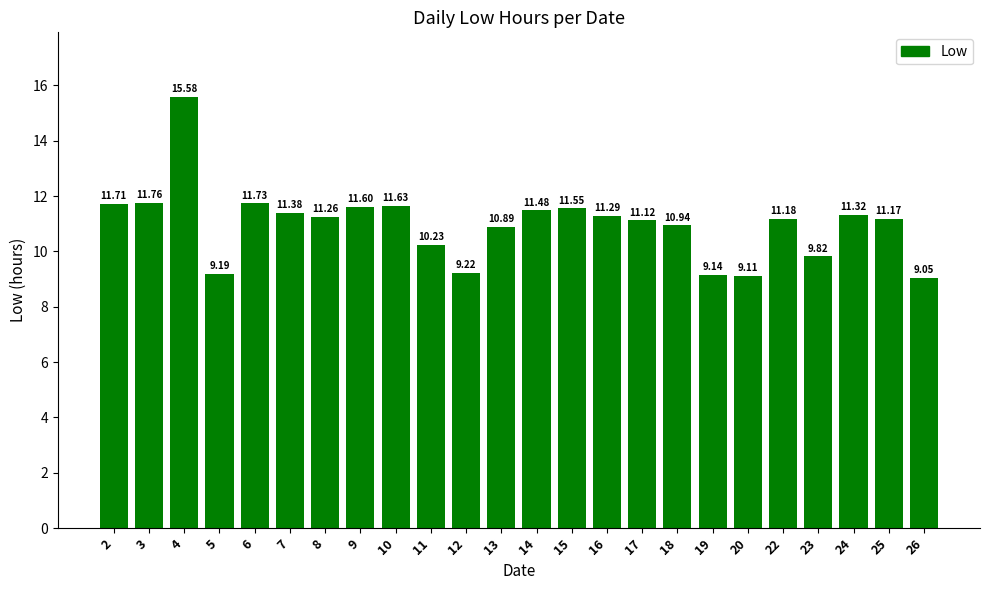

Which has a higher value, 22 or 16?

16